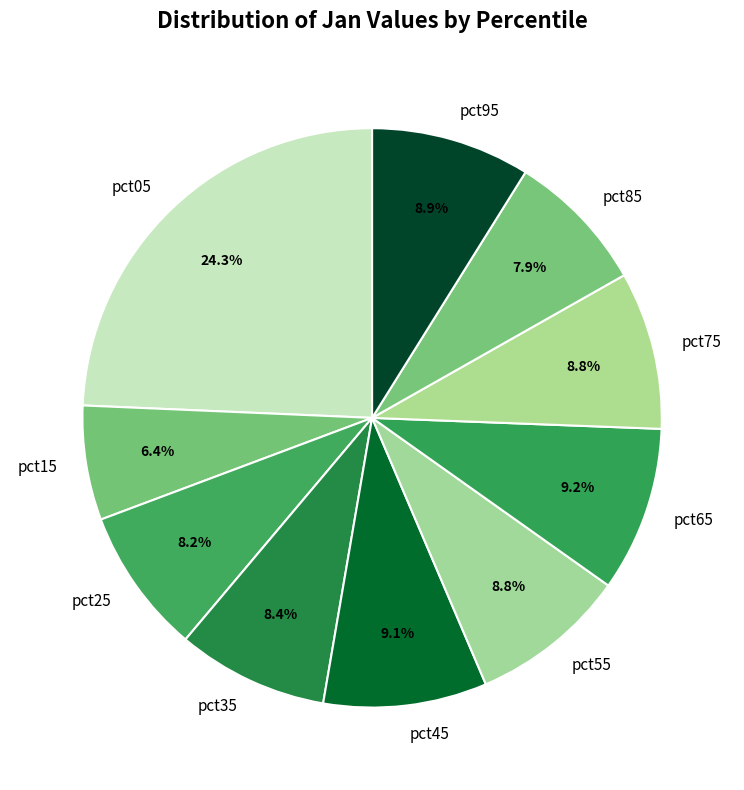

Is it true that pct35 is 1% of the pie?

False